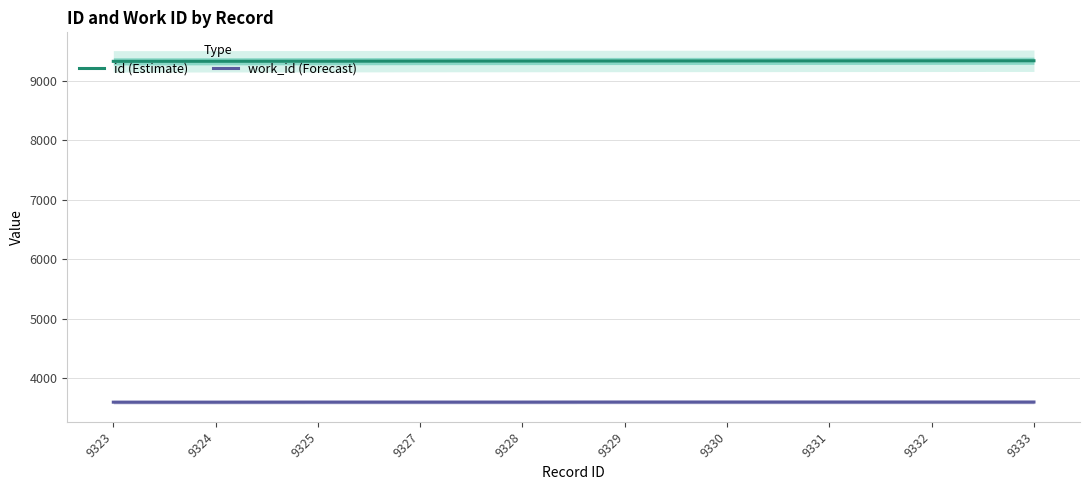

Between 9332 and 9333, which series saw the biggest shift?

id (Estimate)